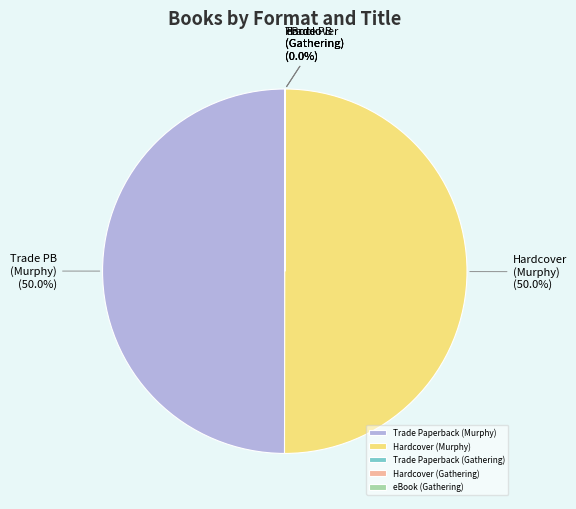

What portion of the pie excludes Hardcover (Murphy)?

50.0%